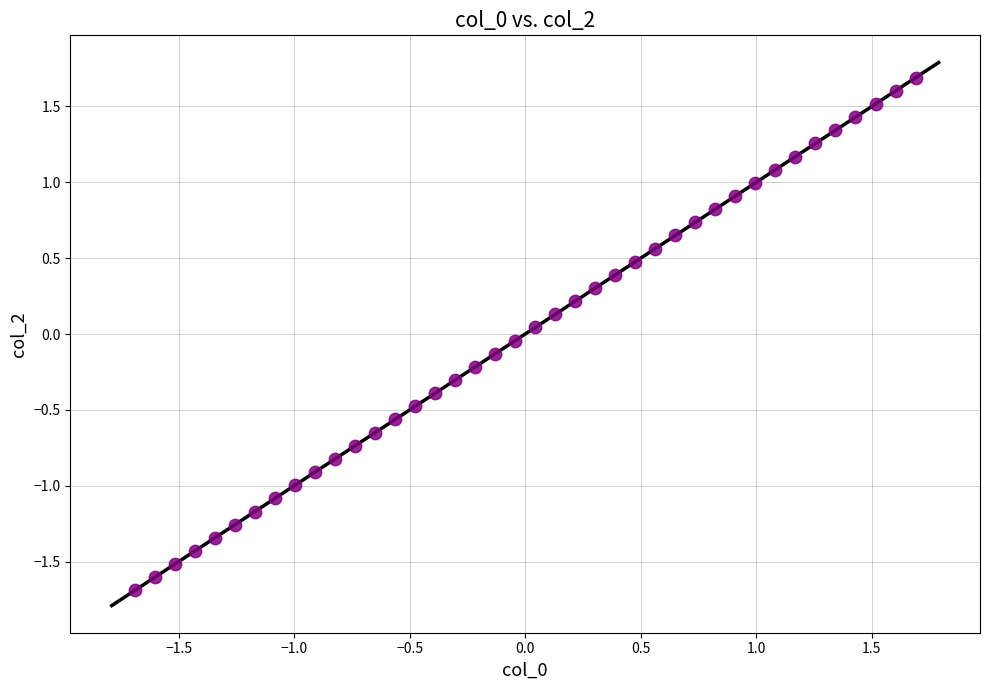

What is the range of X values (max minus min)?

3.4